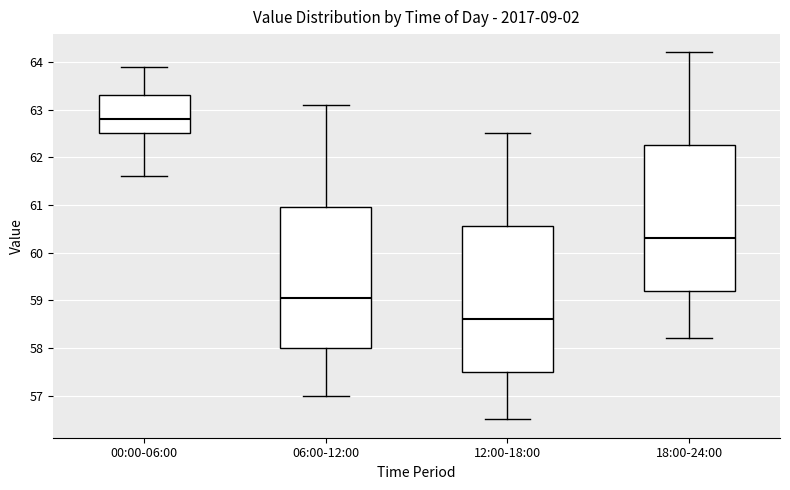

Where is the lower edge of the box for 12:00-18:00 on the y-axis? The values are not printed on the chart, so give them approximately, as read against the axis.

57.5